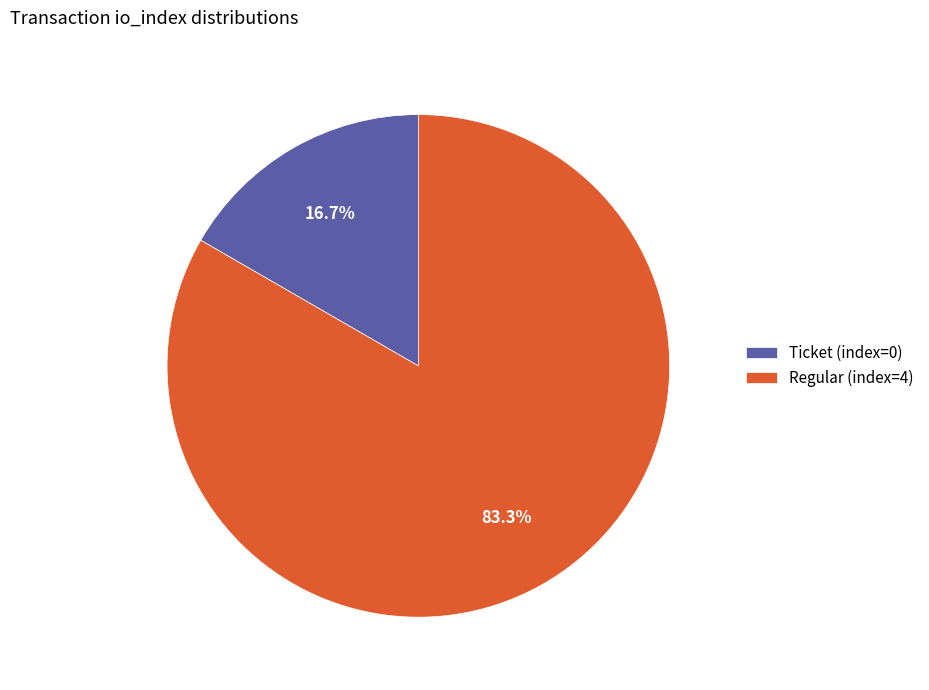

To the nearest percent, what is the difference between the largest and smallest slice percentages?

67%